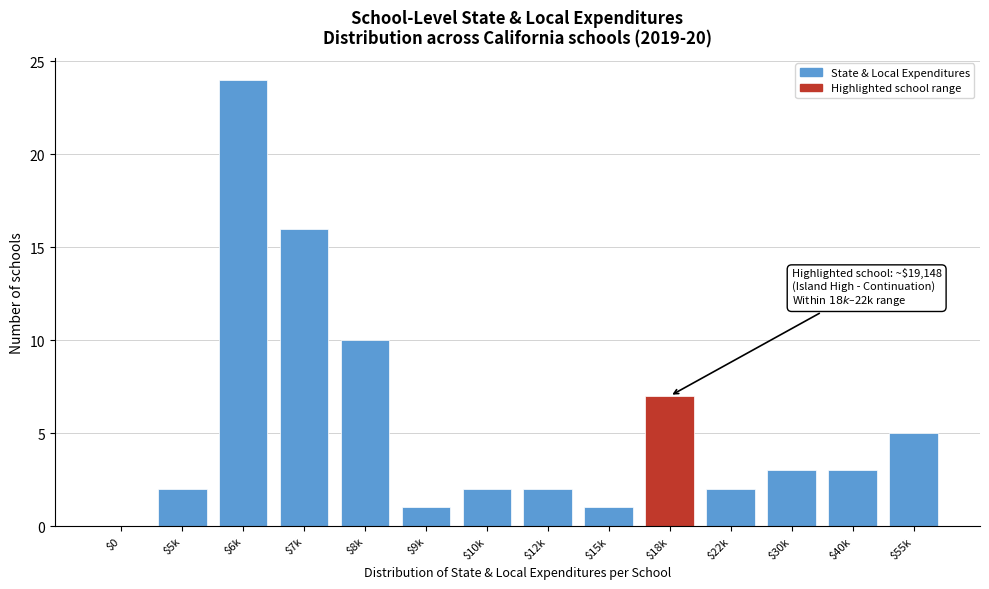

Where is the data nearest to the value 12?

$8k